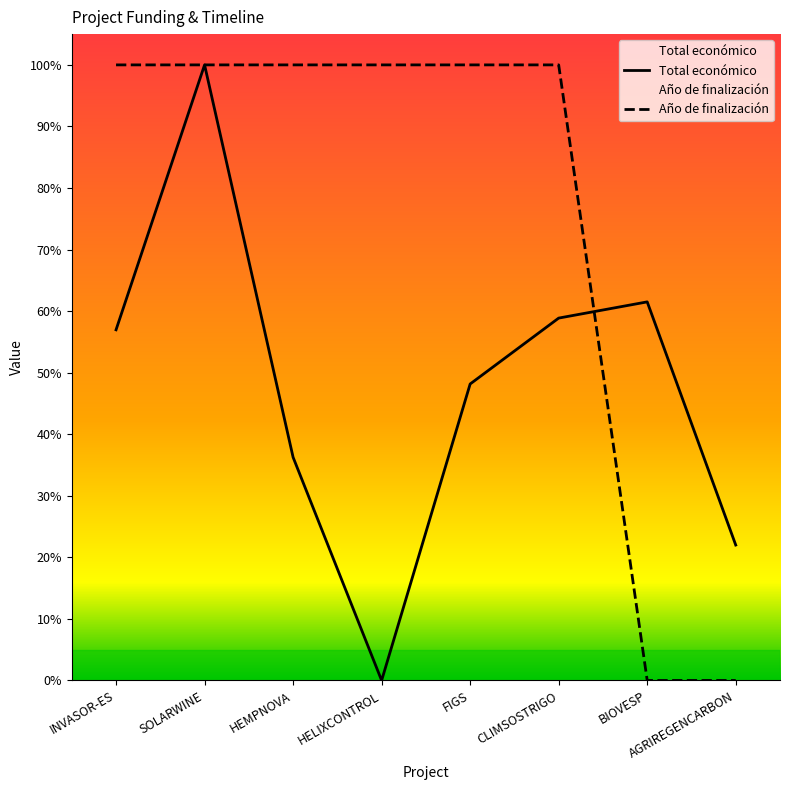

True or false: Año de finalización and Total económico intersect in this chart.

True